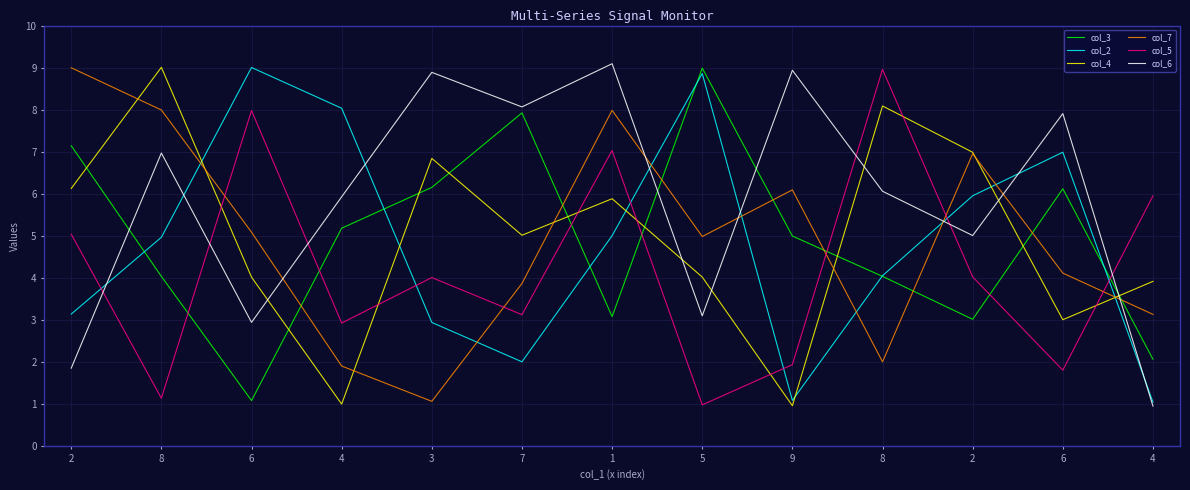

The col_2 series shows 2.0 at 7. True or false?

True